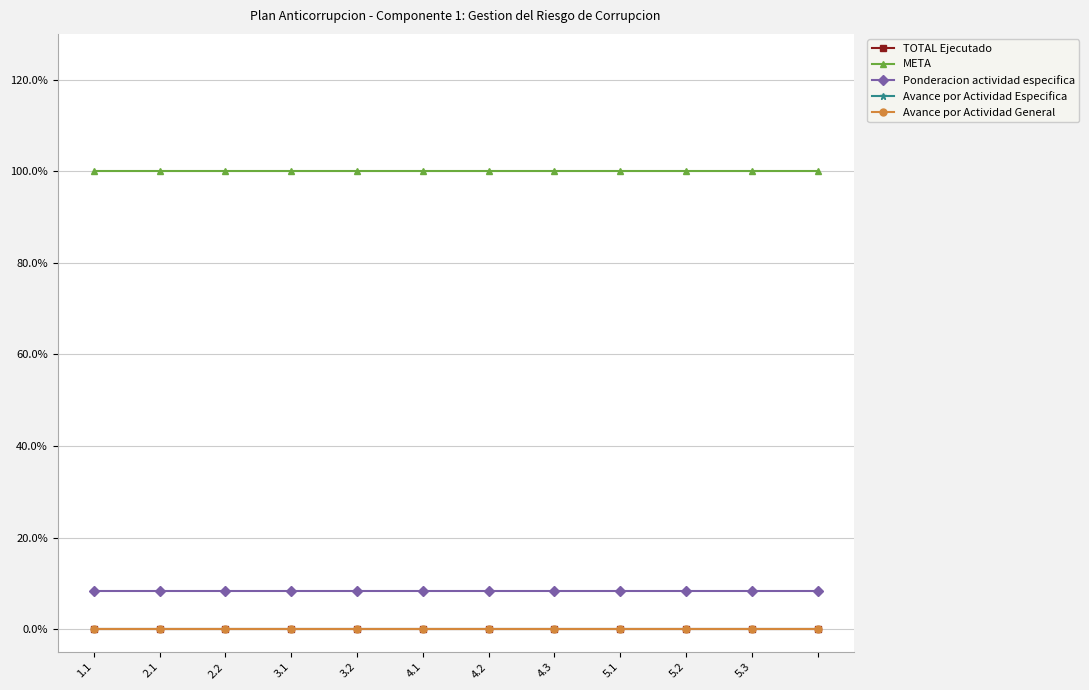

What is the greatest value displayed?

1.0